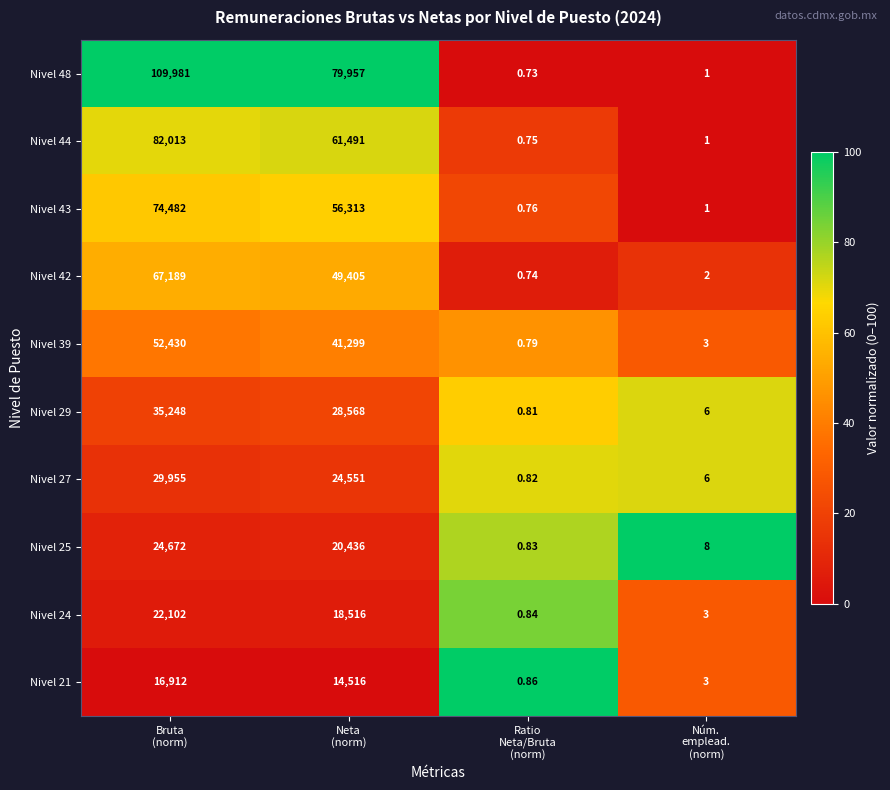

Rank the series at Neta
(norm) from lowest to highest value.

Nivel 21, Nivel 24, Nivel 25, Nivel 27, Nivel 29, Nivel 39, Nivel 42, Nivel 43, Nivel 44, Nivel 48